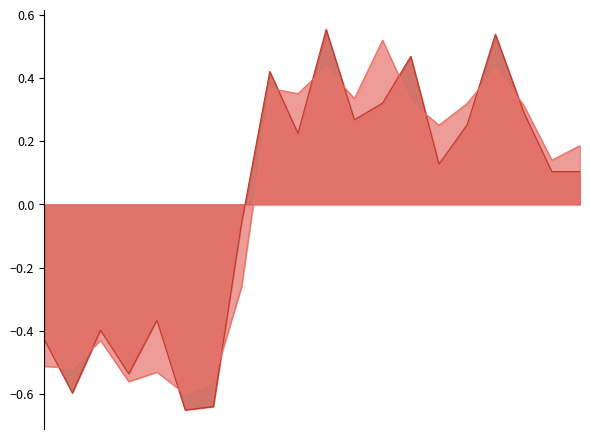

Where do P2_line and P1_line first cross each other?

0 and 1